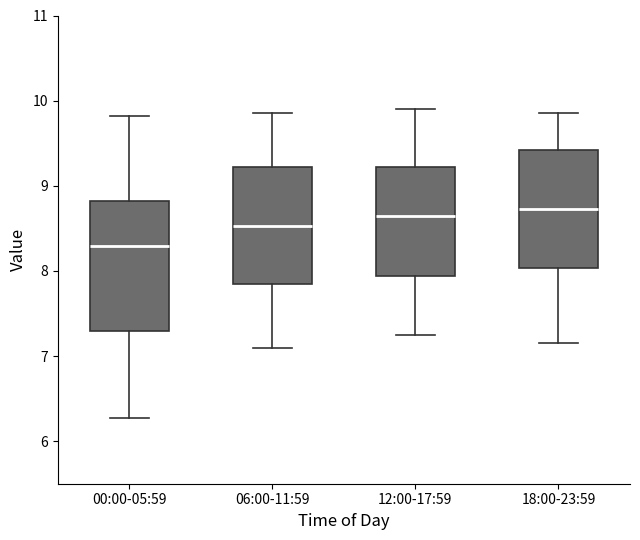

Reading left to right, read every box against the y-axis: the position of its median line, the range the box covers, and the ends of its whiskers. The values are not printed on the chart, so give them approximately, as read against the axis.

00:00-05:59: median 8.3, box 7.3 to 8.8, whiskers 6.3 to 9.8
06:00-11:59: median 8.5, box 7.8 to 9.2, whiskers 7.1 to 9.9
12:00-17:59: median 8.7, box 7.9 to 9.2, whiskers 7.3 to 9.9
18:00-23:59: median 8.7, box 8.0 to 9.4, whiskers 7.2 to 9.9